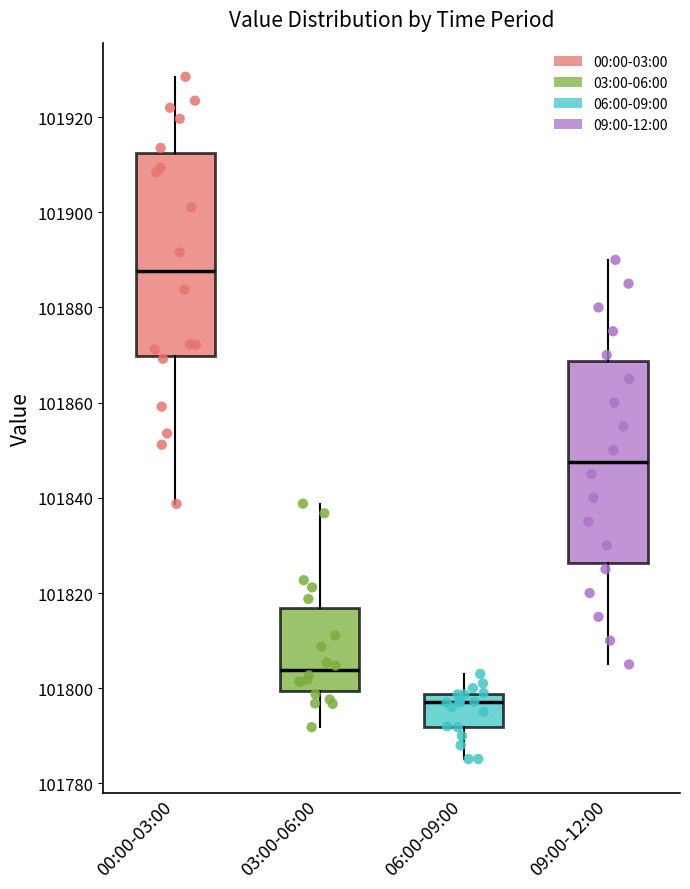

Which box's median line is the highest?

00:00-03:00